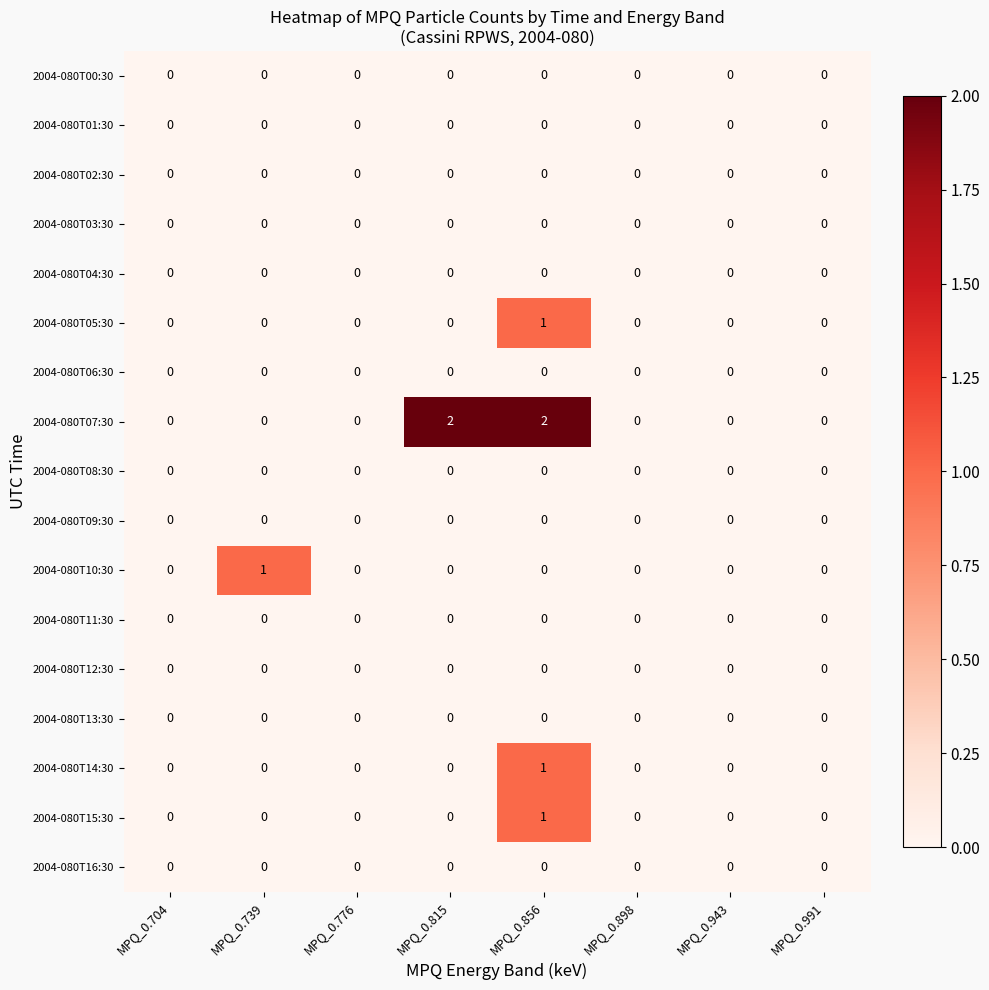

Which series has the largest total across all categories?

2004-080T07:30